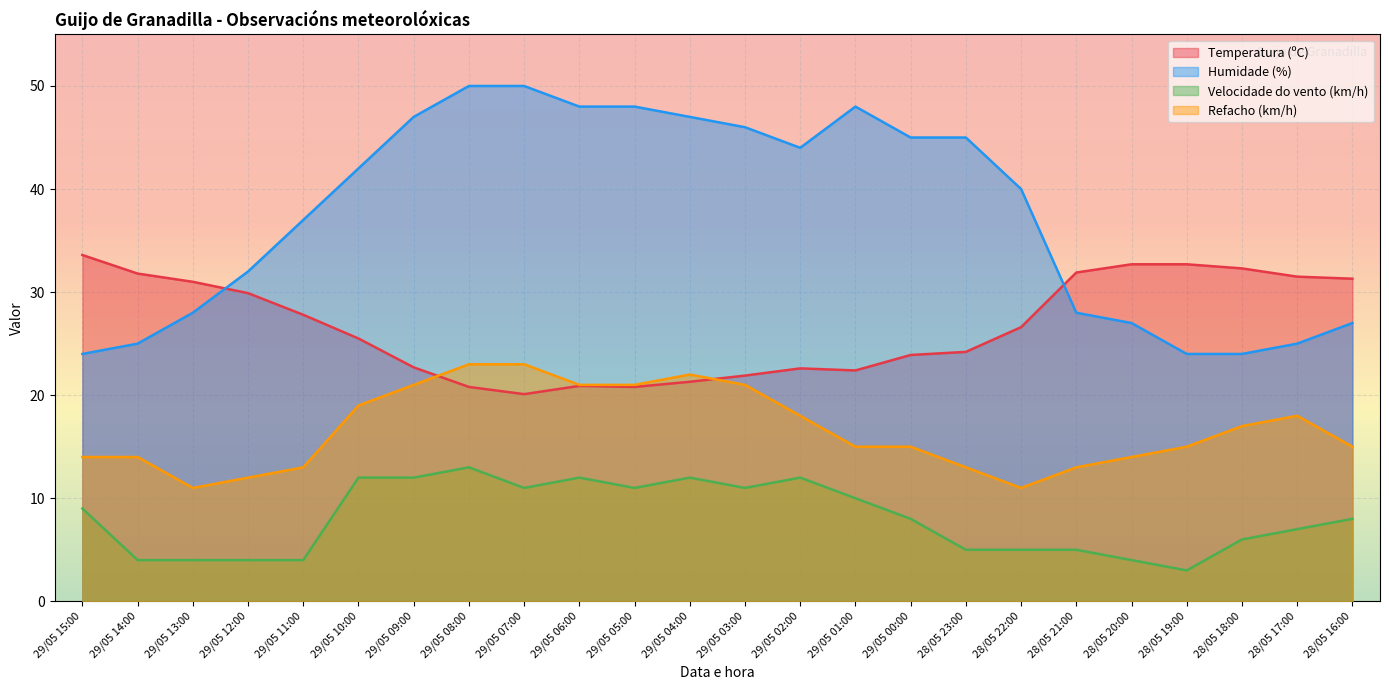

At which category is the sum across all series the highest?

29/05 08:00